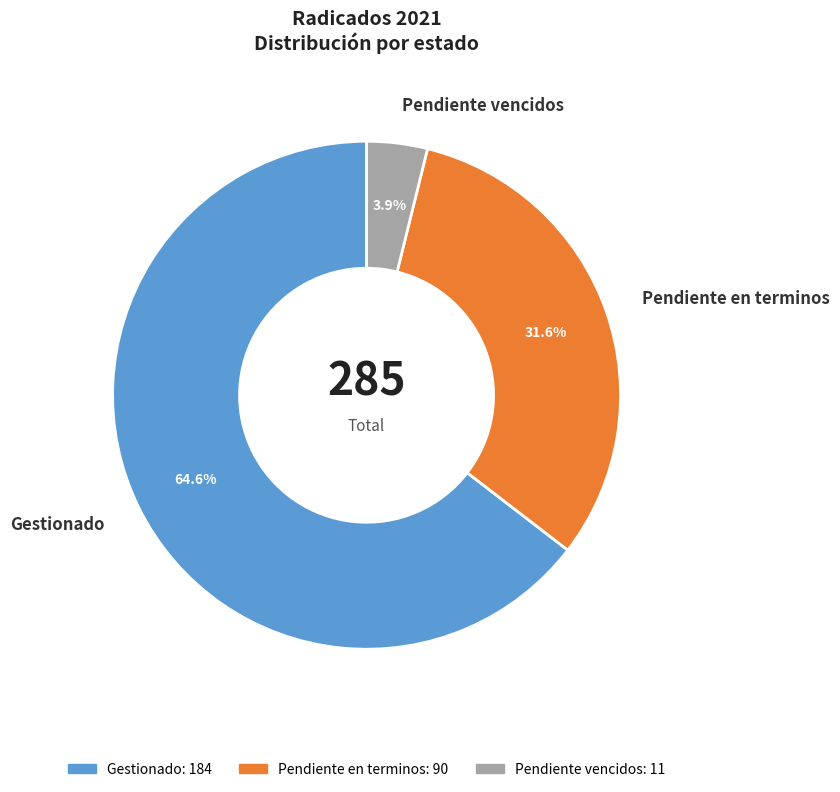

Combined, do Pendiente vencidos and Gestionado account for over 50%?

Yes